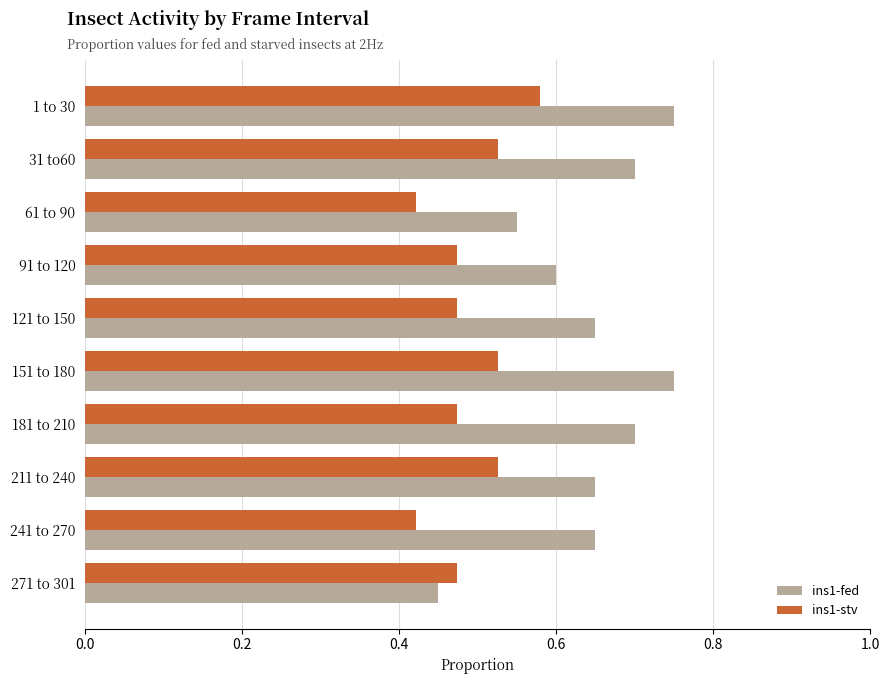

List the series in order of their overall mean, lowest first.

ins1-stv, ins1-fed